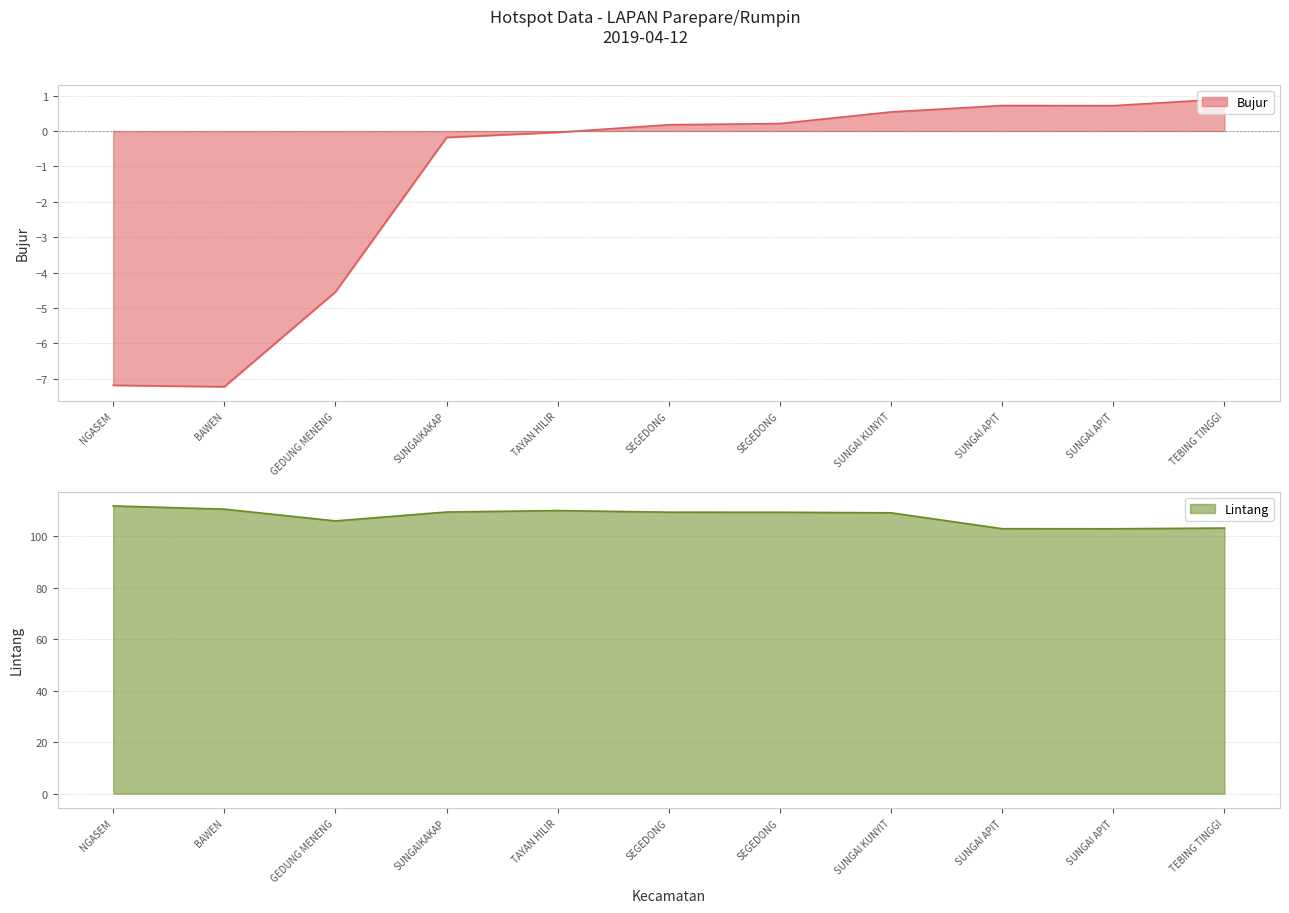

Between SEGEDONG and TEBING TINGGI, which series saw the biggest shift?

Lintang